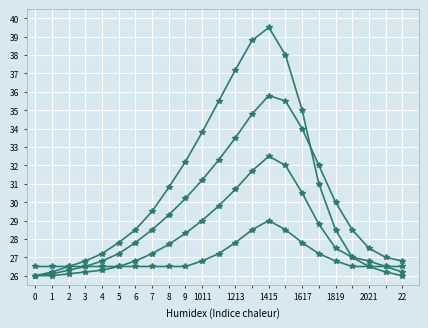

Reading left to right, extract all data points from this chart.

Serie 1: 26.0	26.2	26.5	26.8	27.2	27.8	28.5	29.5	30.8	32.2	33.8	35.5	37.2	38.8	39.5	38.0	35.0	31.0	28.5	27.0	26.5	26.2	26.0
Serie 2: 26.0	26.1	26.3	26.5	26.8	27.2	27.8	28.5	29.3	30.2	31.2	32.3	33.5	34.8	35.8	35.5	34.0	32.0	30.0	28.5	27.5	27.0	26.8
Serie 3: 26.0	26.0	26.1	26.2	26.3	26.5	26.8	27.2	27.7	28.3	29.0	29.8	30.7	31.7	32.5	32.0	30.5	28.8	27.5	27.0	26.8	26.5	26.2
Serie 4: 26.5	26.5	26.5	26.5	26.5	26.5	26.5	26.5	26.5	26.5	26.8	27.2	27.8	28.5	29.0	28.5	27.8	27.2	26.8	26.5	26.5	26.5	26.5